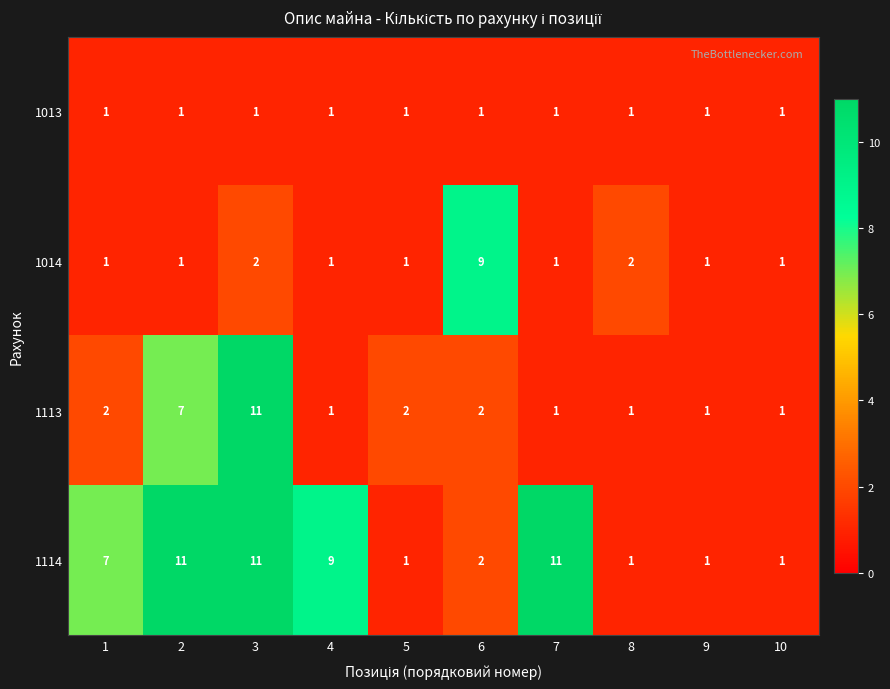

Rank the series by their average value, from highest to lowest.

1114, 1113, 1014, 1013